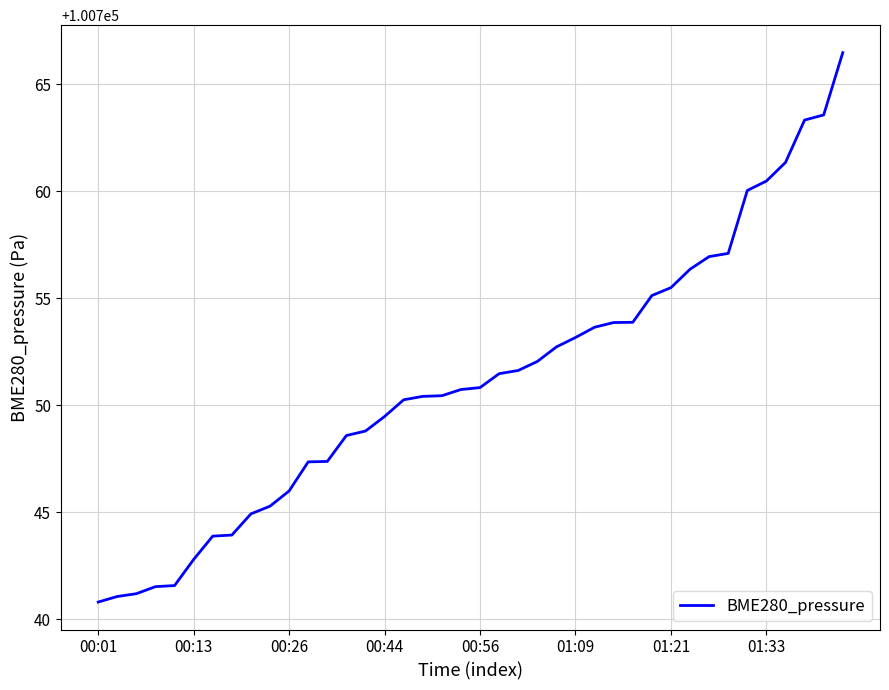

What is the maximum value shown in the chart?

100766.5